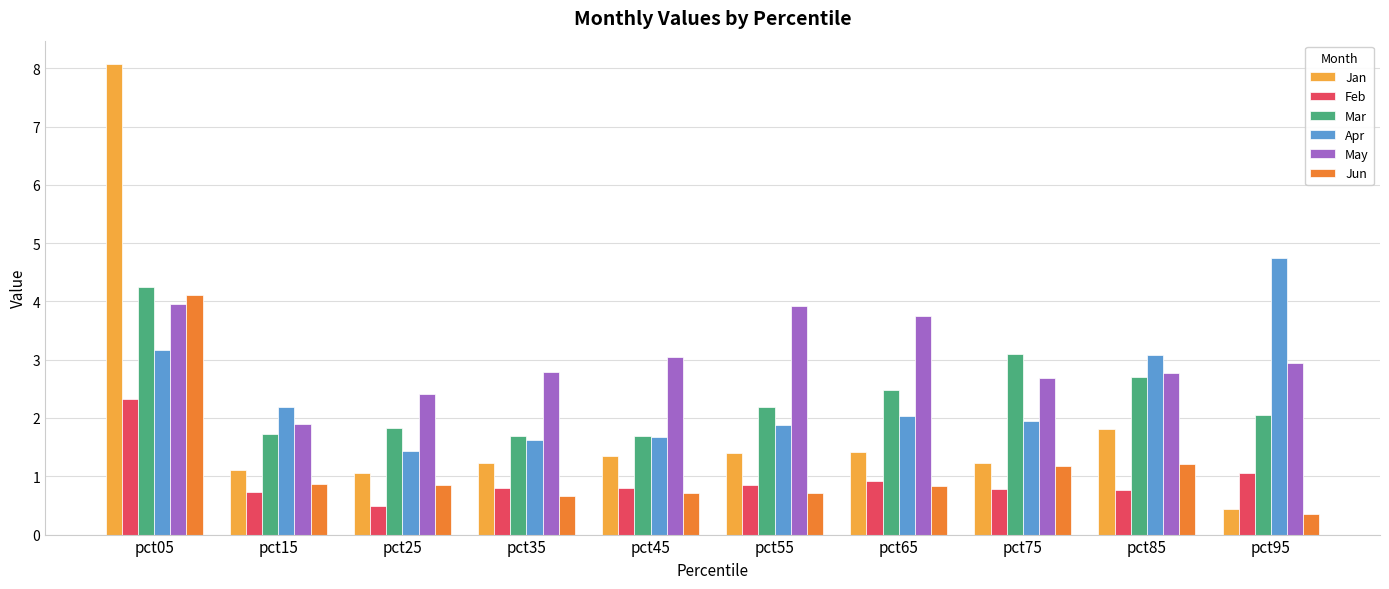

What is the average value of the May series?

3.0